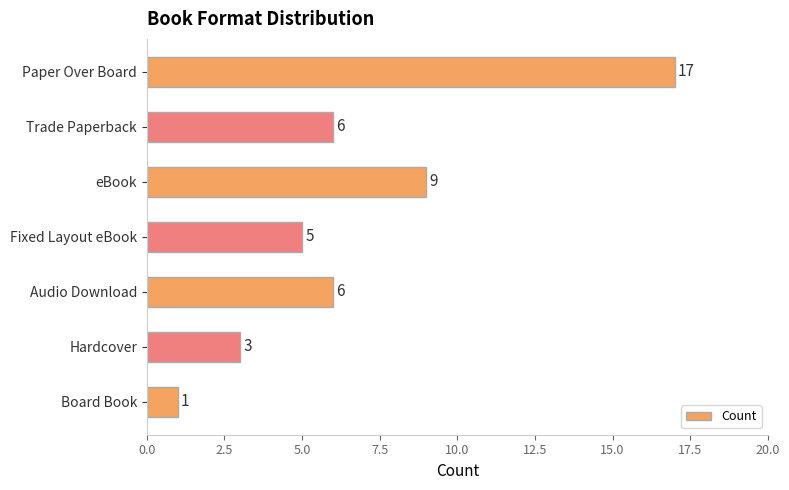

Count the values in the range 3 to 9.

5